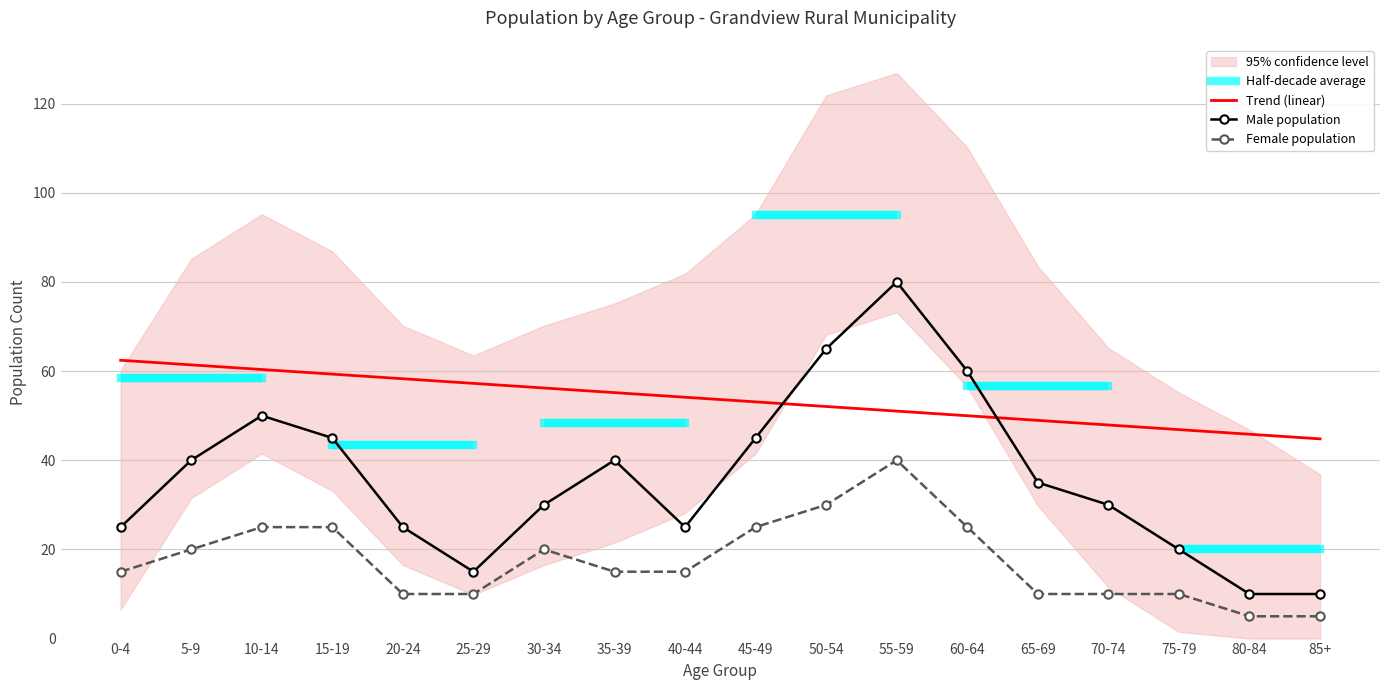

At which label is Female closest to 22?

5-9